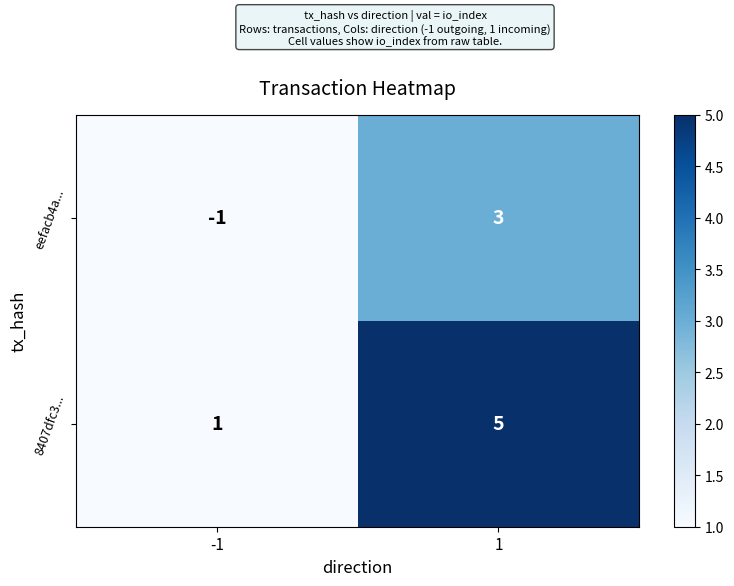

How many series are shown in this chart?

2